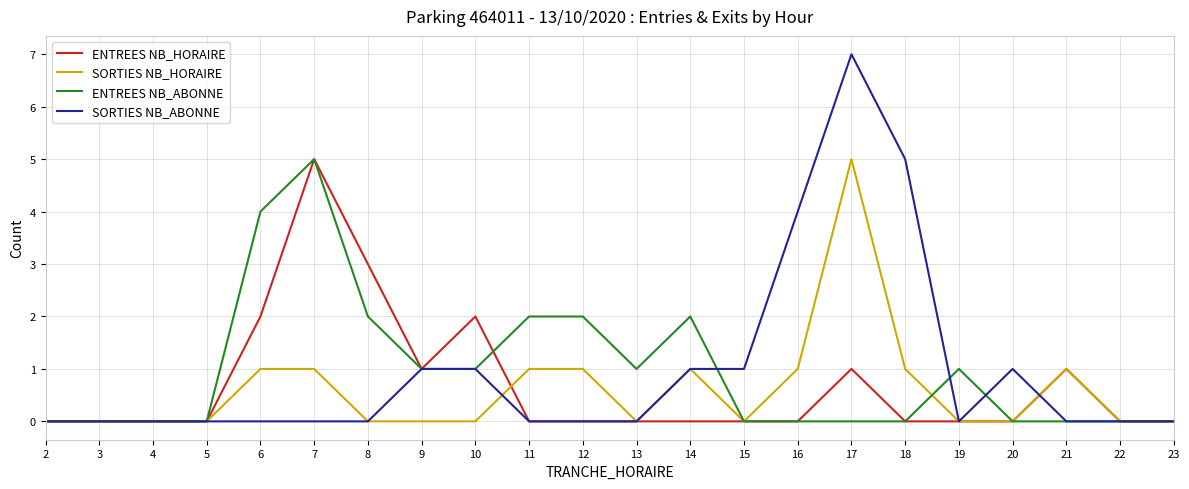

Is this an area chart (filled region under the line)?

No